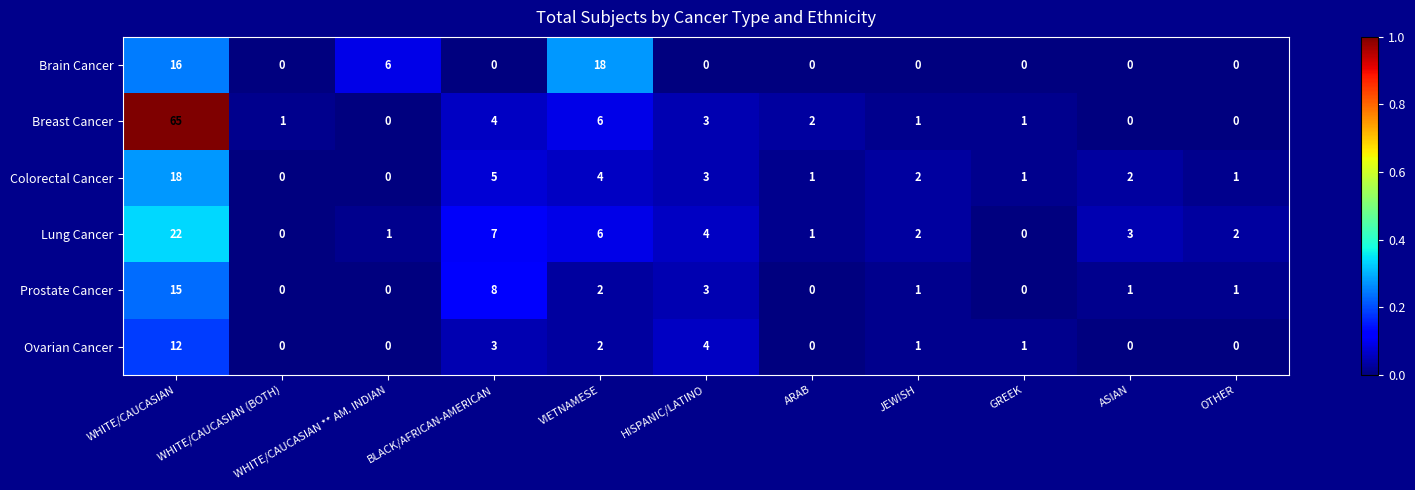

The value of Brain Cancer at WHITE/CAUCASIAN (BOTH) is 12. True or false?

False